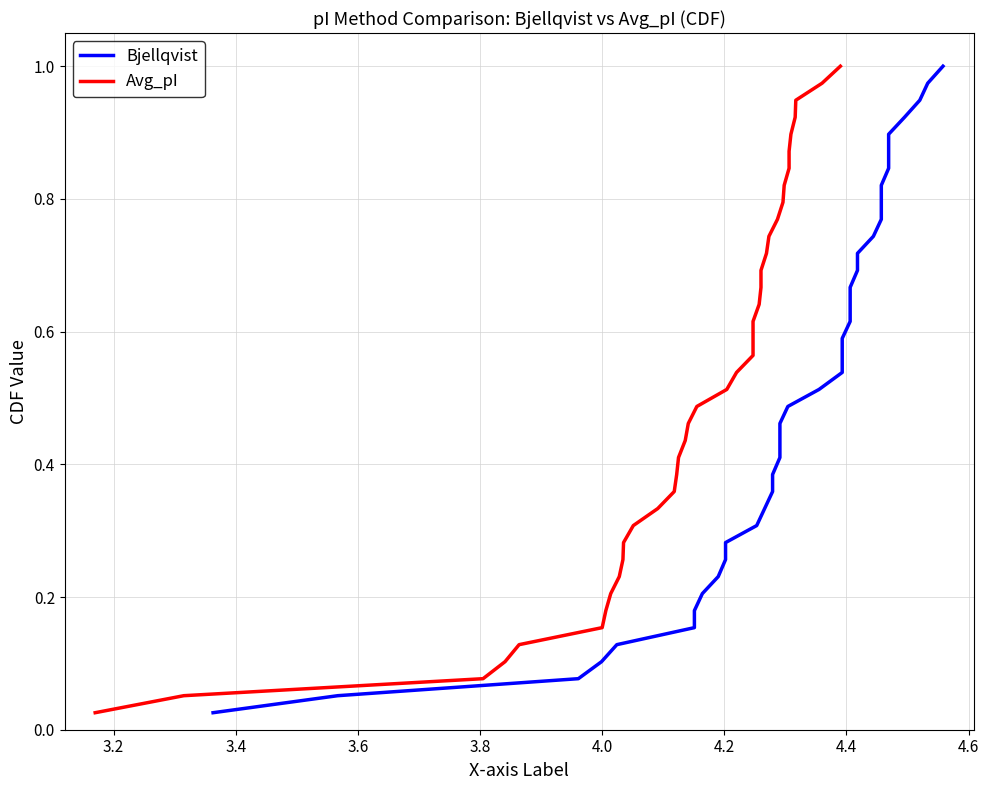

What is the difference between the maximum and minimum values in the Bjellqvist series?

1.0